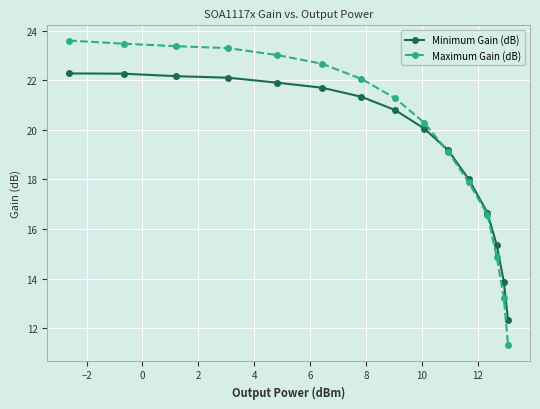

What is the sum of all Maximum Gain (dB) values?

296.1